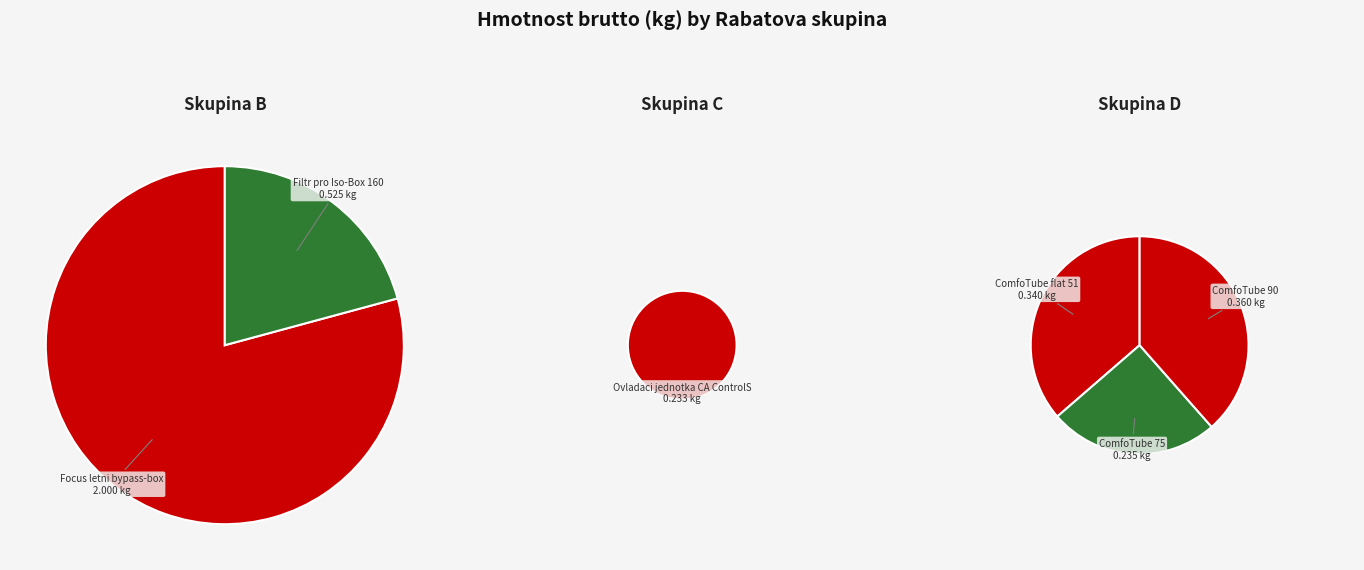

The 399000011 slice represents 1% of the pie. True or false?

False